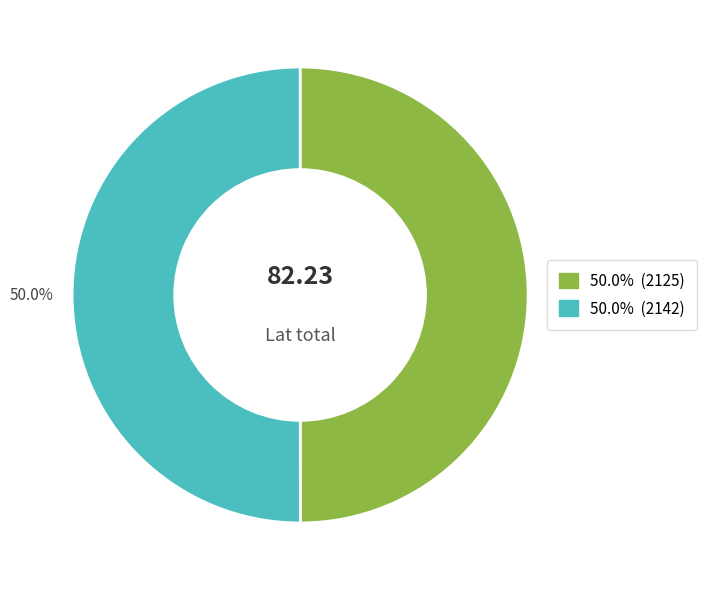

How many slices are in this pie chart?

2